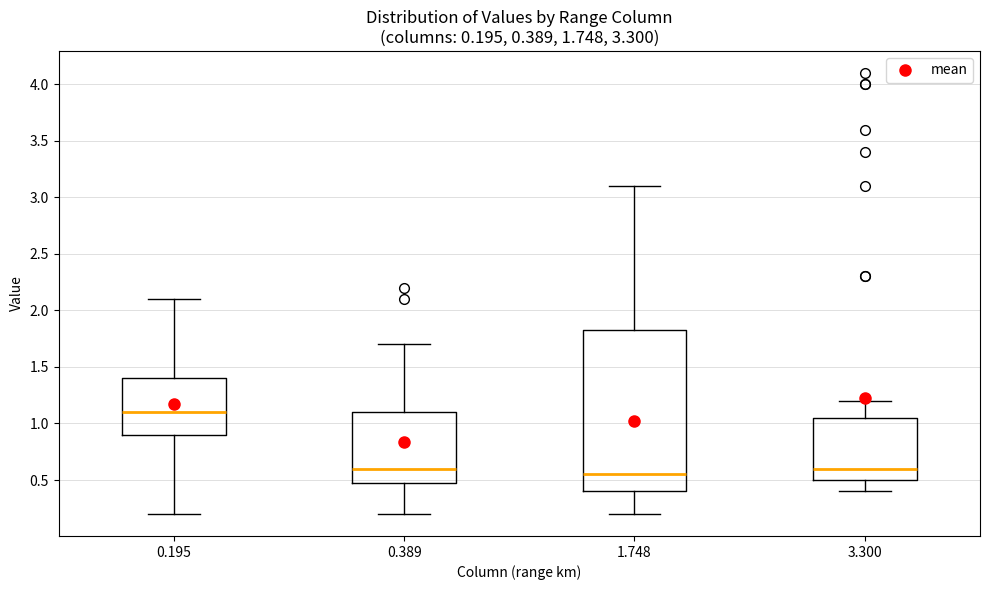

Comparing the boxes themselves (not the whiskers), which one is the tallest?

1.748